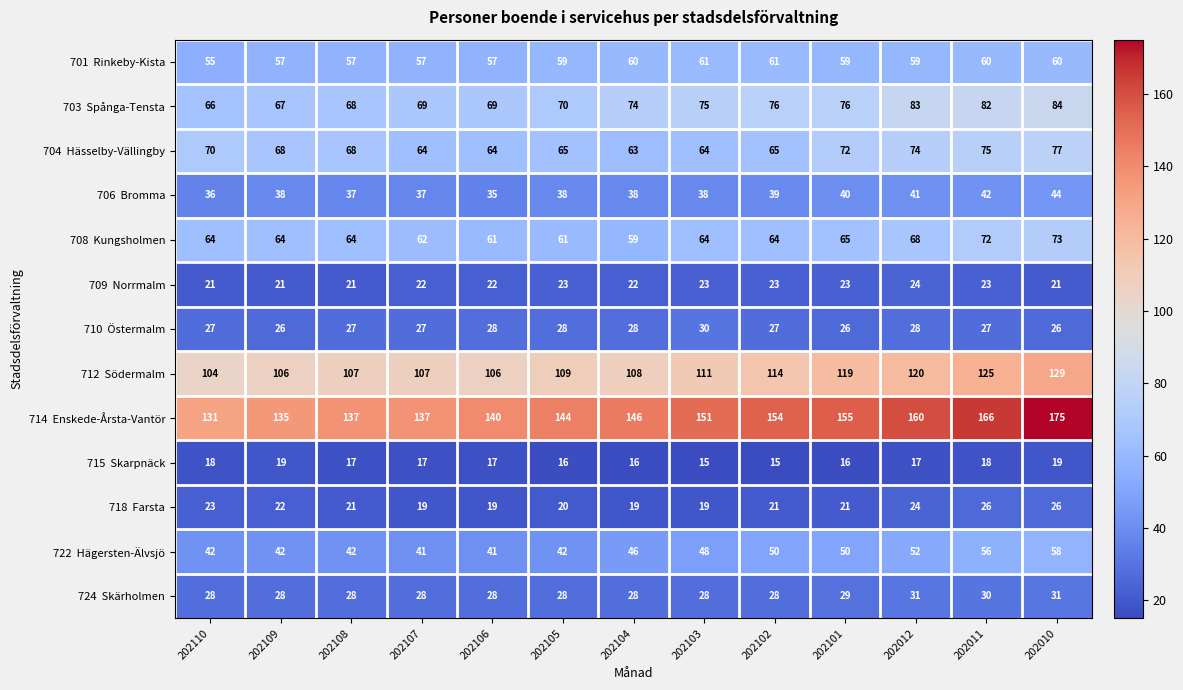

What is the difference between the highest and lowest values at 202105?

128